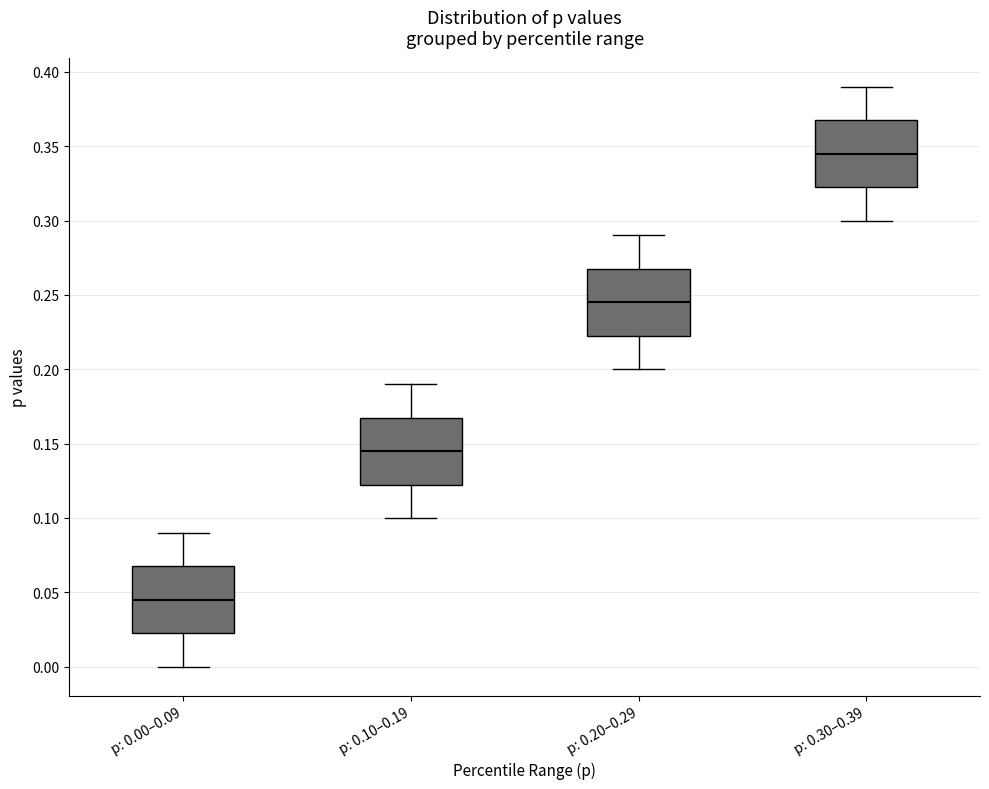

Reading left to right, transcribe this box plot: for each box, give where its median line is, the range the box spans, and where its two whiskers end, as read against the y-axis. The values are not printed on the chart, so give them approximately, as read against the axis.

p: 0.00–0.09: median 0.045, box 0.025 to 0.070, whiskers 0.000 to 0.090
p: 0.10–0.19: median 0.145, box 0.125 to 0.170, whiskers 0.100 to 0.190
p: 0.20–0.29: median 0.245, box 0.225 to 0.270, whiskers 0.200 to 0.290
p: 0.30–0.39: median 0.345, box 0.325 to 0.370, whiskers 0.300 to 0.390